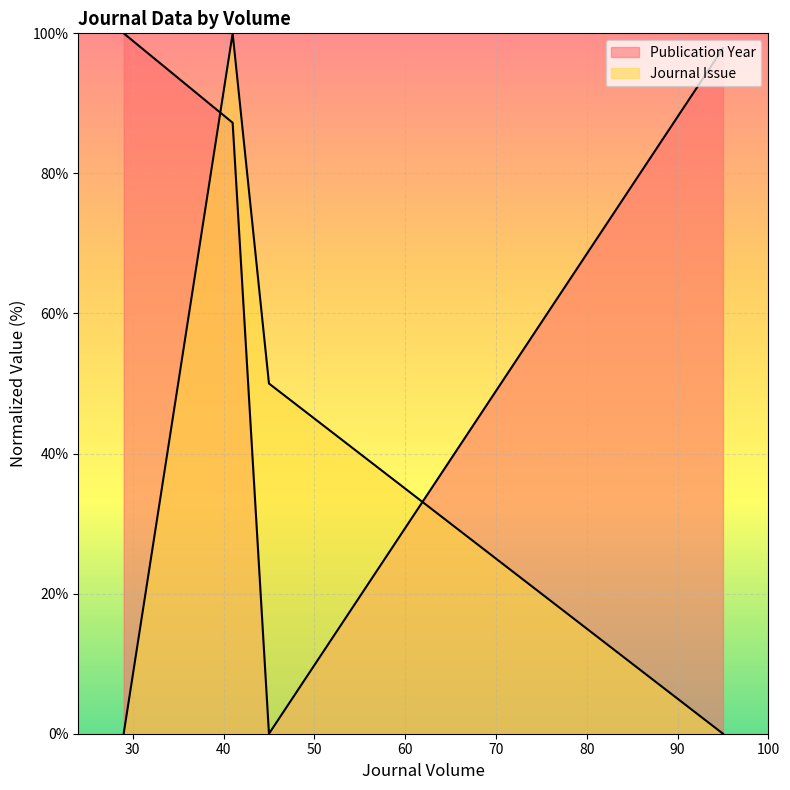

What is the total value across all series at 45?

50.0